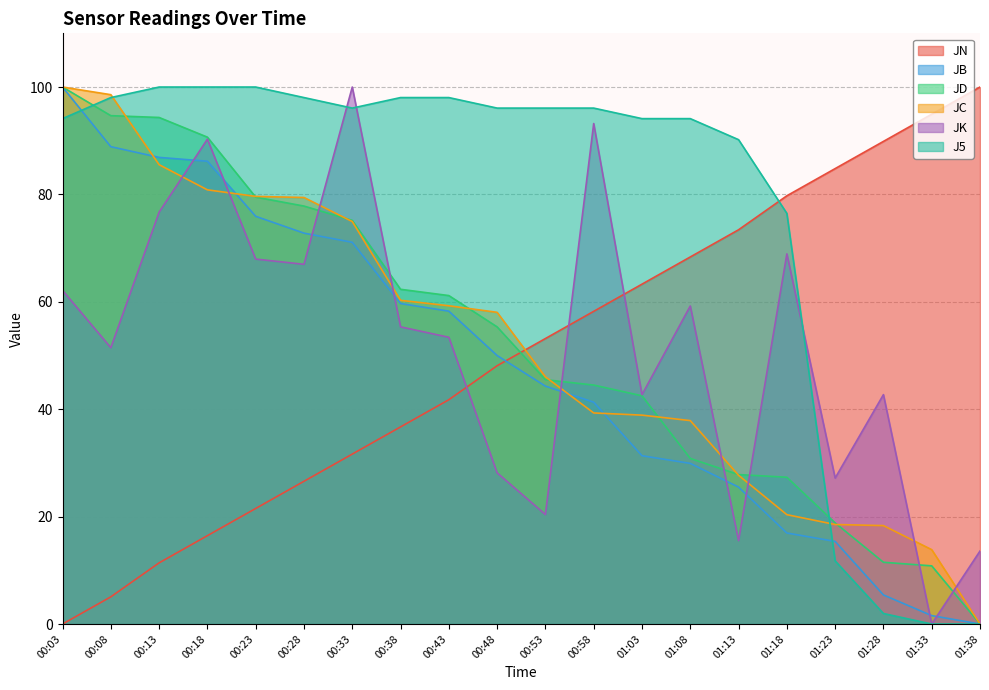

Is it true that JK equals 42.7 at 01:28?

True